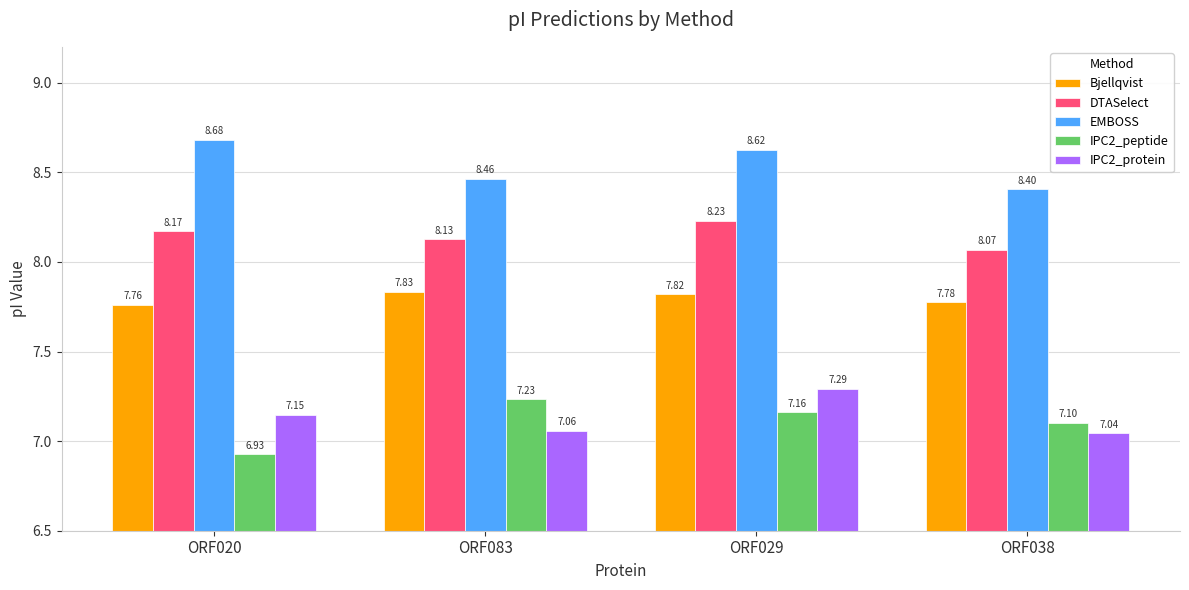

Where is IPC2_protein nearest to the value 7?

ORF038